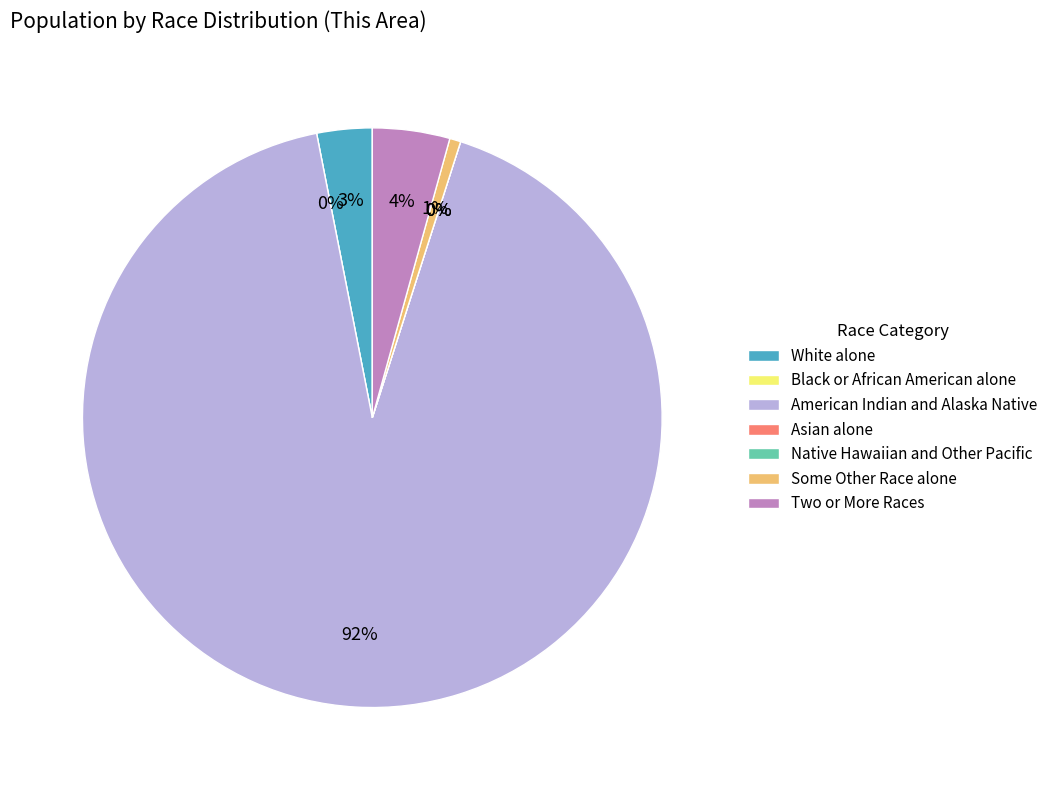

Which slice represents more than half of the pie?

American Indian and Alaska Native